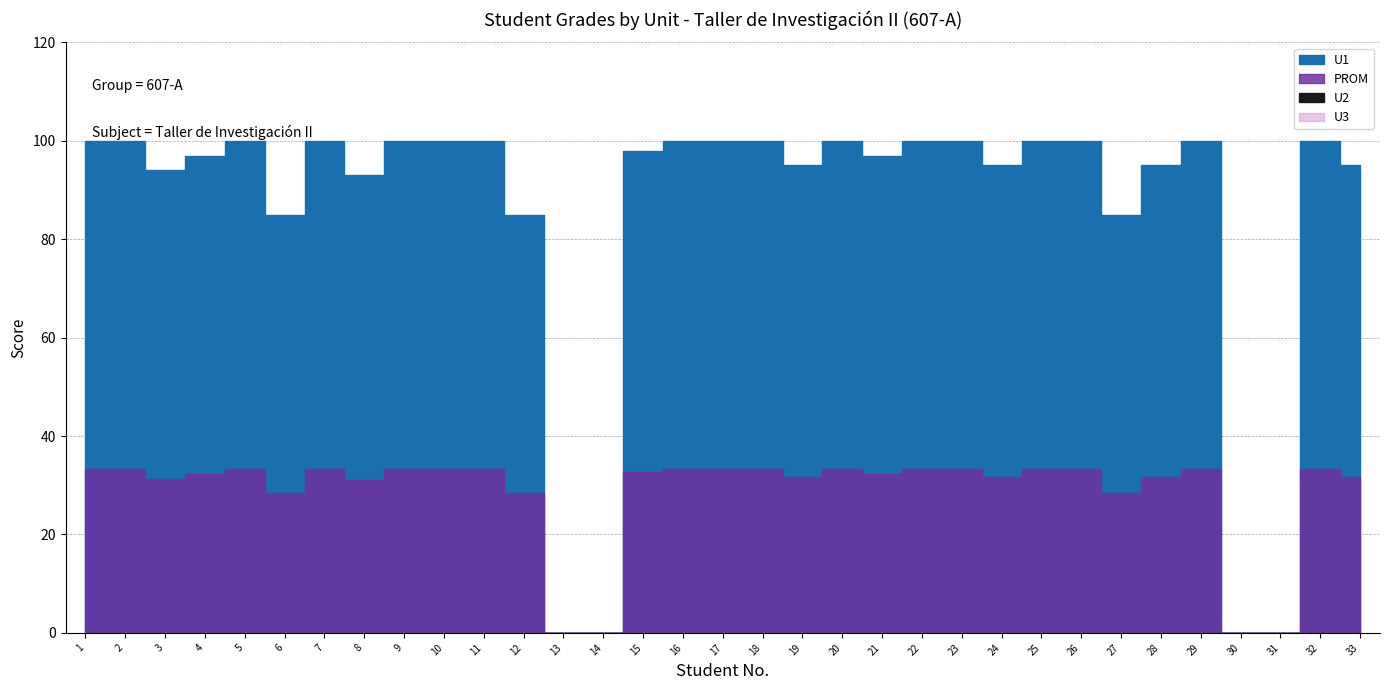

Read the PROM value at 8.

31.0